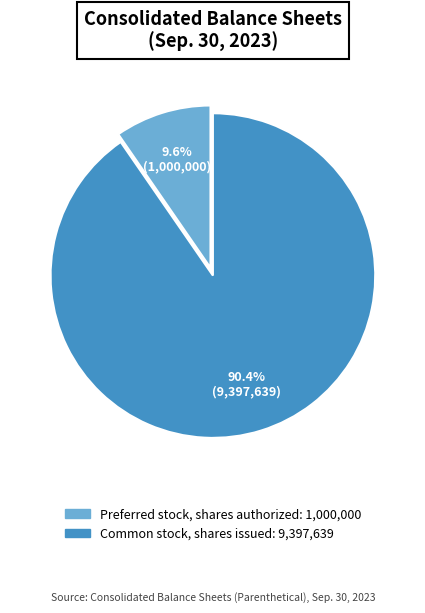

Rank the categories by value from highest to lowest.

Common stock, shares issued, Preferred stock, shares authorized